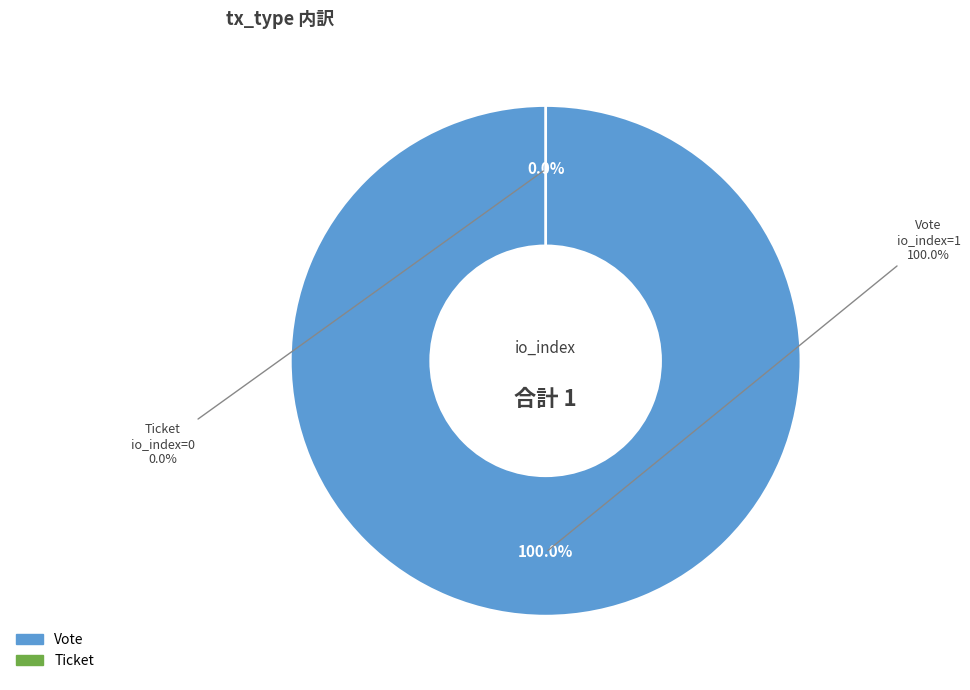

Count the number of slices in the pie.

2